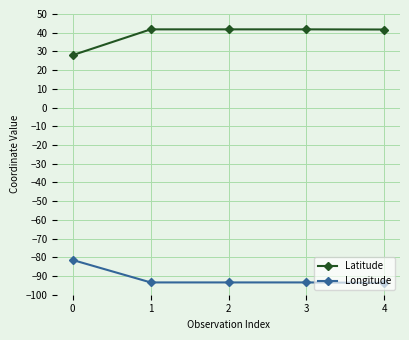

At 3, list the series in order from largest to smallest.

Latitude, Longitude